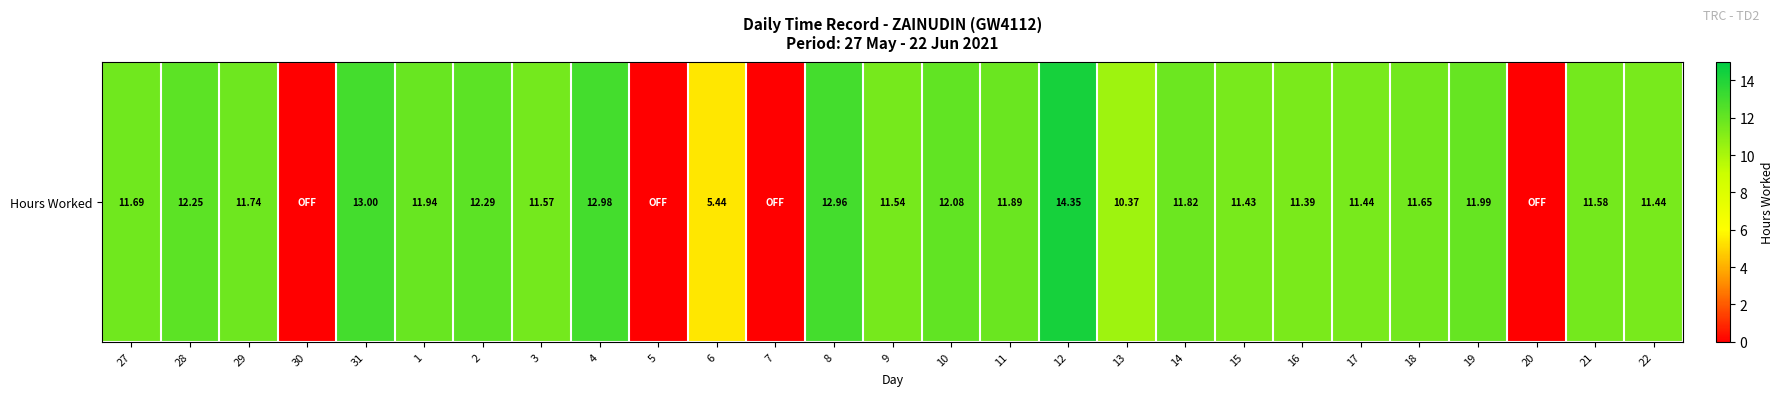

The value at 22 is 11.4. True or false?

True